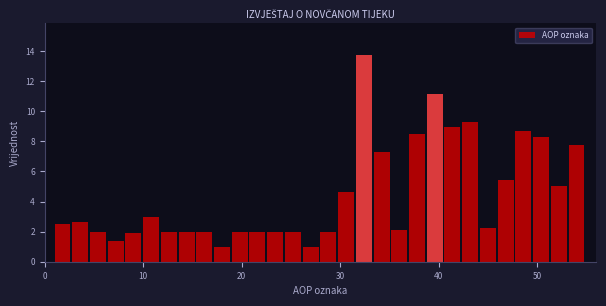

Around what value on the x-axis is the tallest bar? Give the approximate position of its centre, as read against the axis.

32